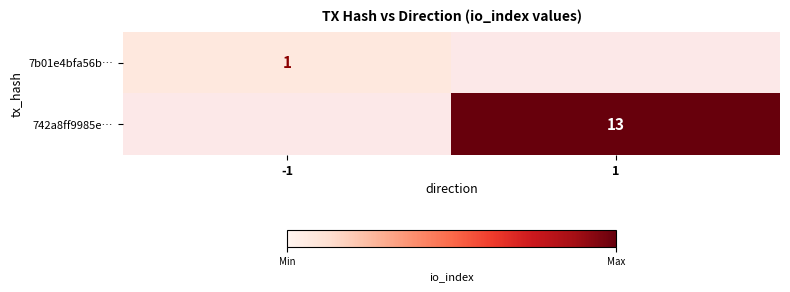

At which category is the sum across all series the highest?

1